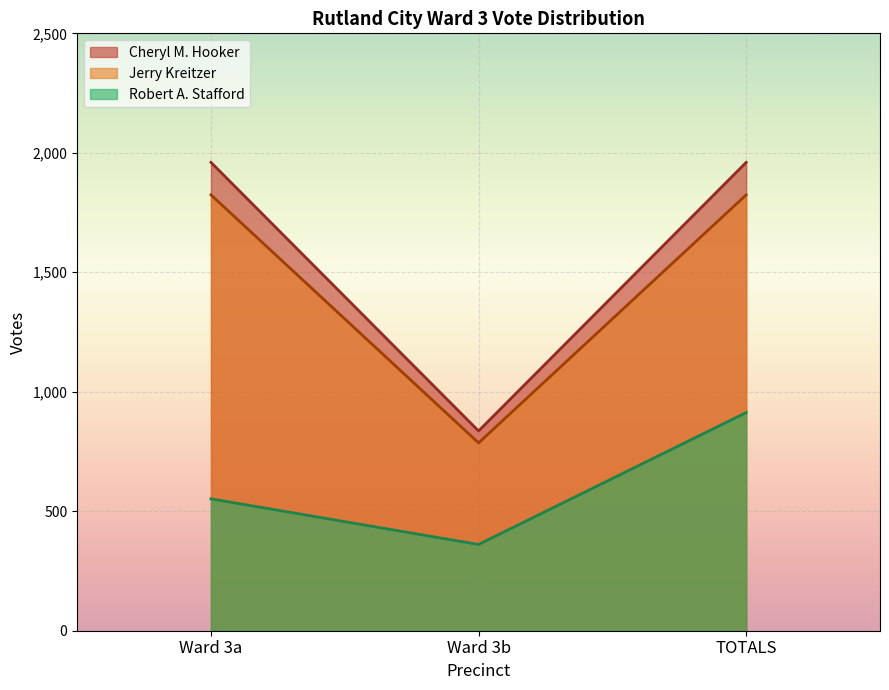

The Cheryl M. Hooker series shows 2641 at TOTALS. True or false?

False